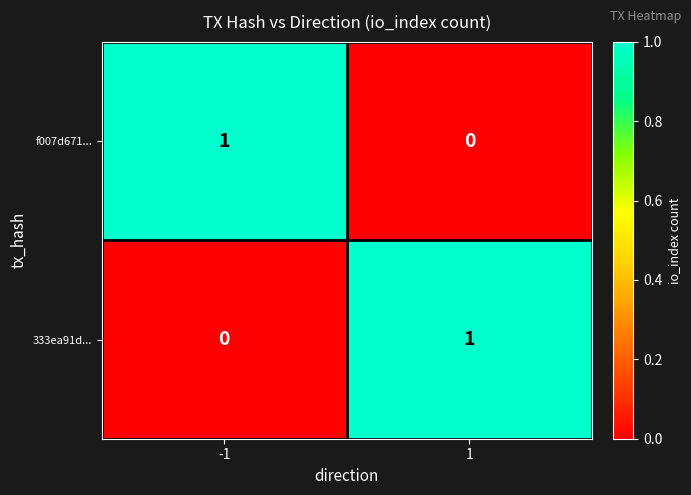

The value of 333ea91d... at -1 is 0. True or false?

True